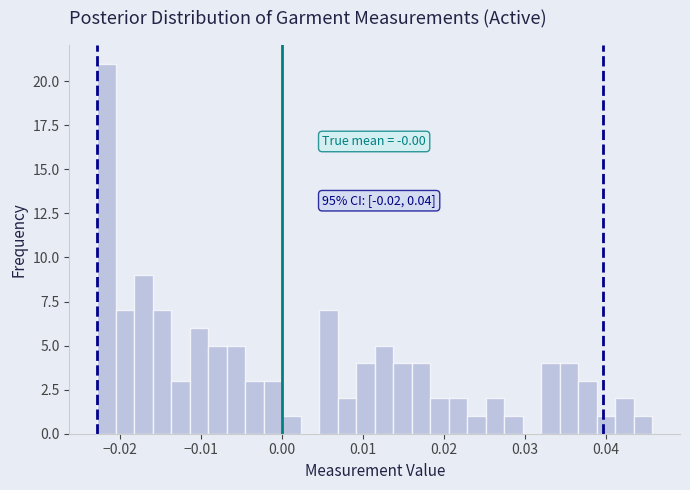

Around what value on the x-axis is the tallest bar? Give the approximate position of its centre, as read against the axis.

-0.022